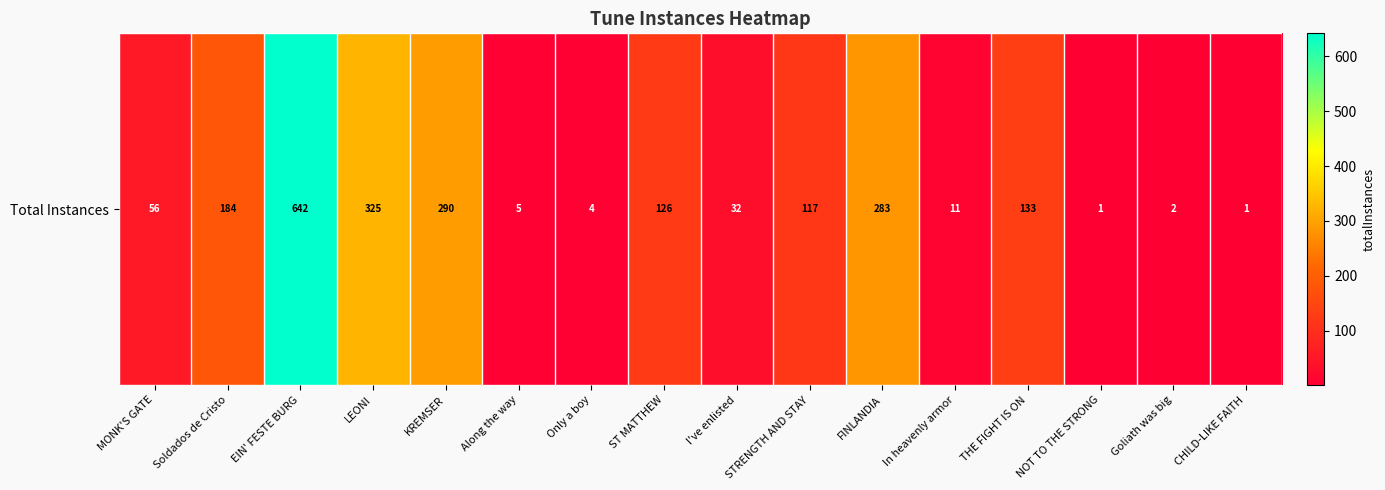

Reading right to left, transcribe all the data shown in this chart.

1	2	1	133	11	283	117	32	126	4	5	290	325	642	184	56